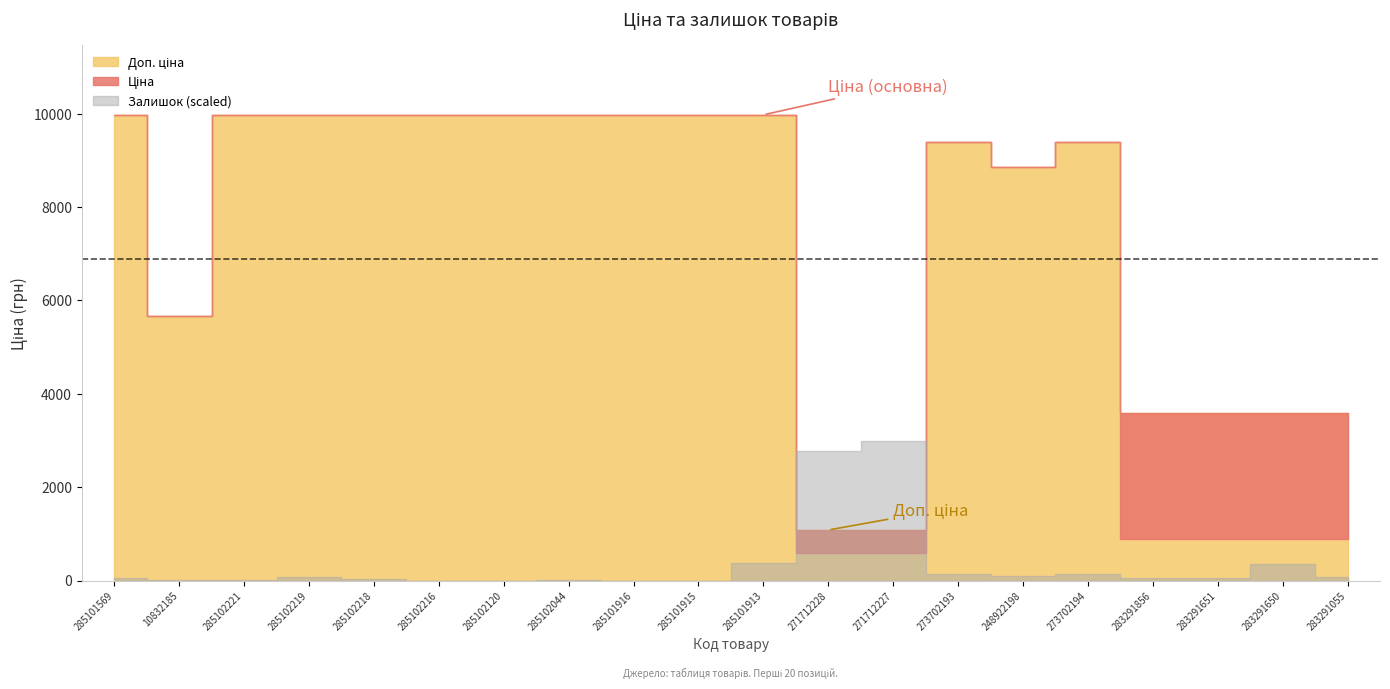

True or false: Залишок and Доп. ціна intersect in this chart.

False